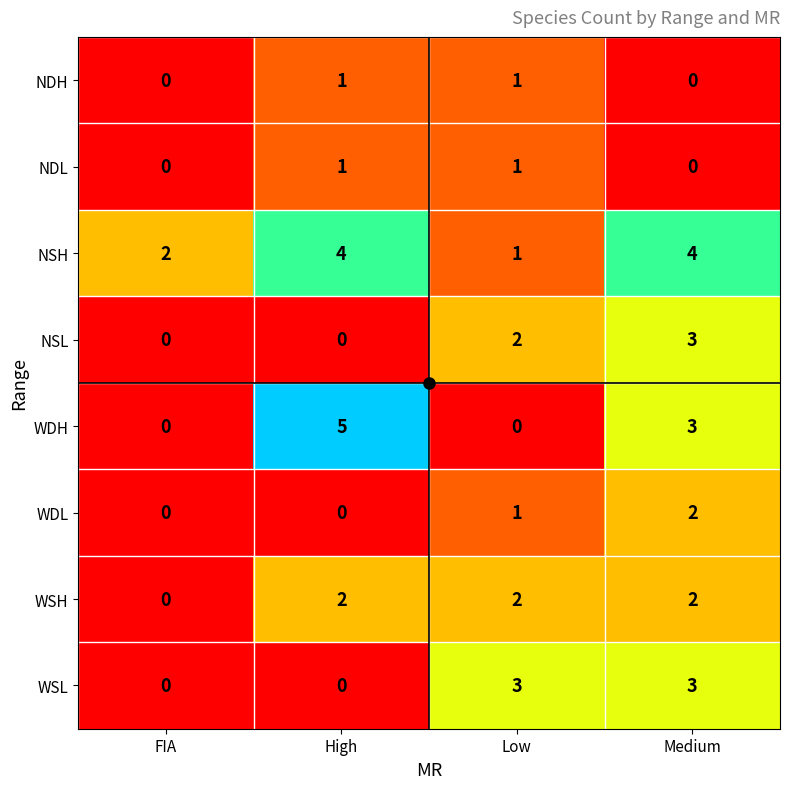

Which series has the widest spread of values?

WDH